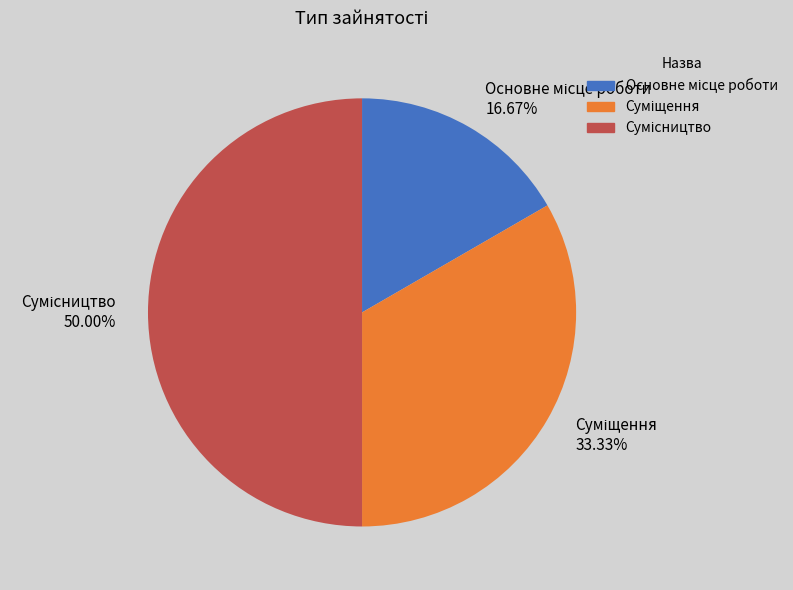

Which slice is the largest?

Сумісництво